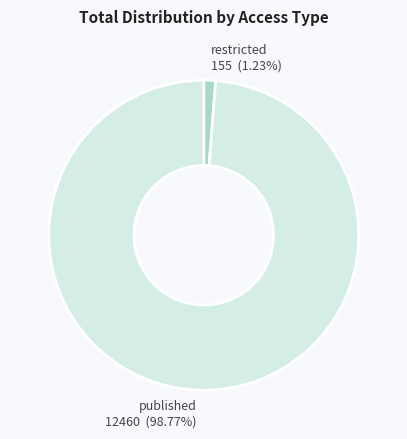

Which slice represents more than half of the pie?

published